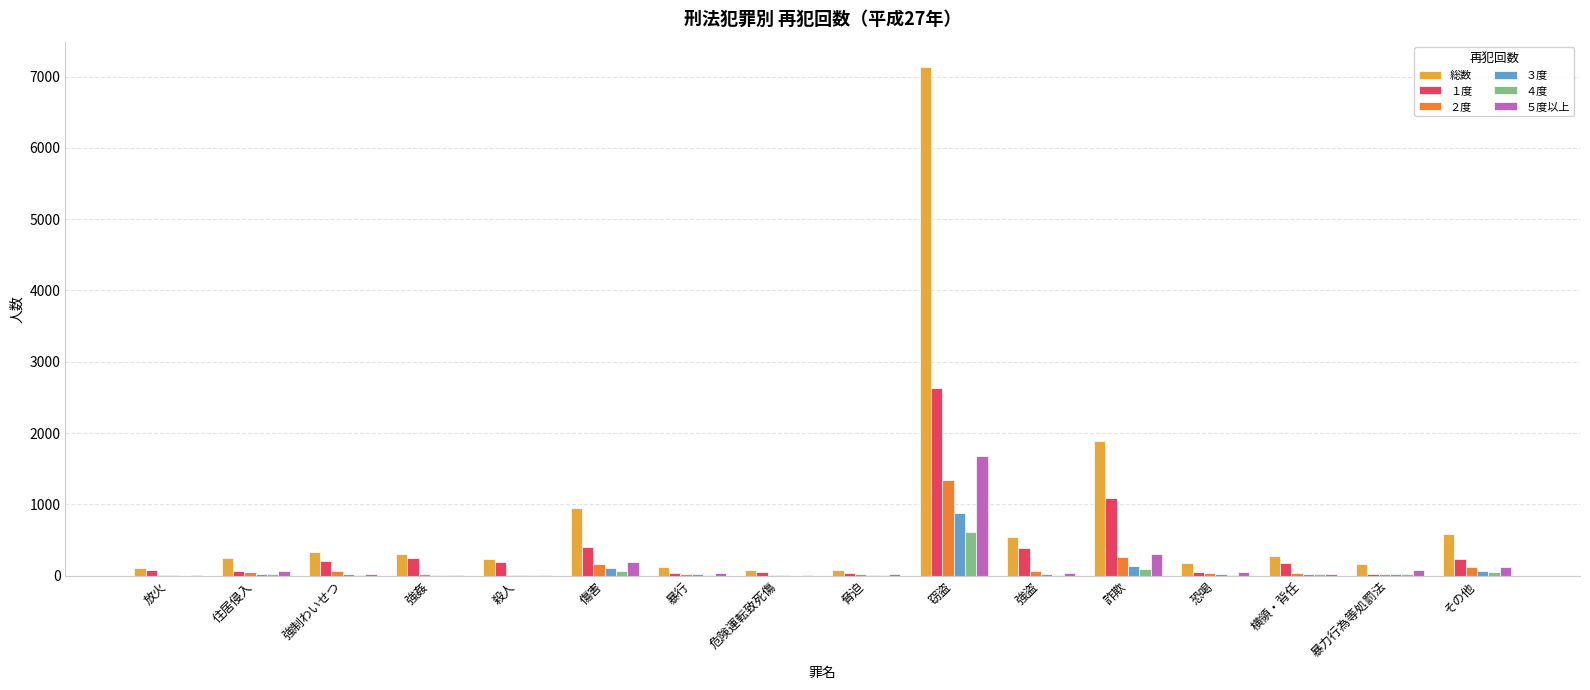

What is the average value of the １度 series?

369